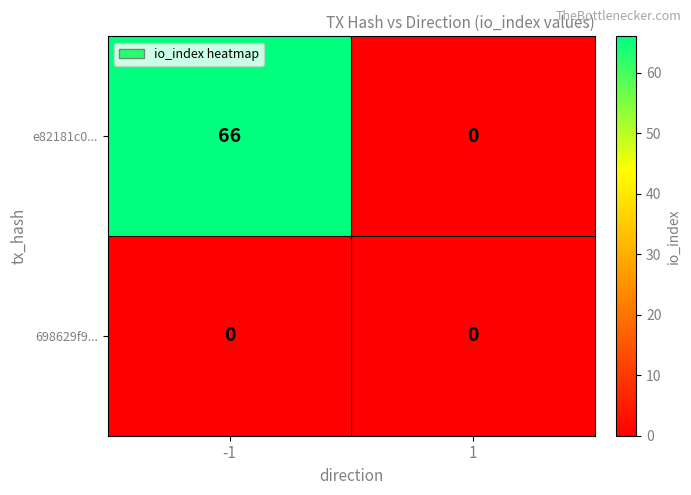

Rank the series by their average value, from highest to lowest.

e82181c0..., 698629f9...